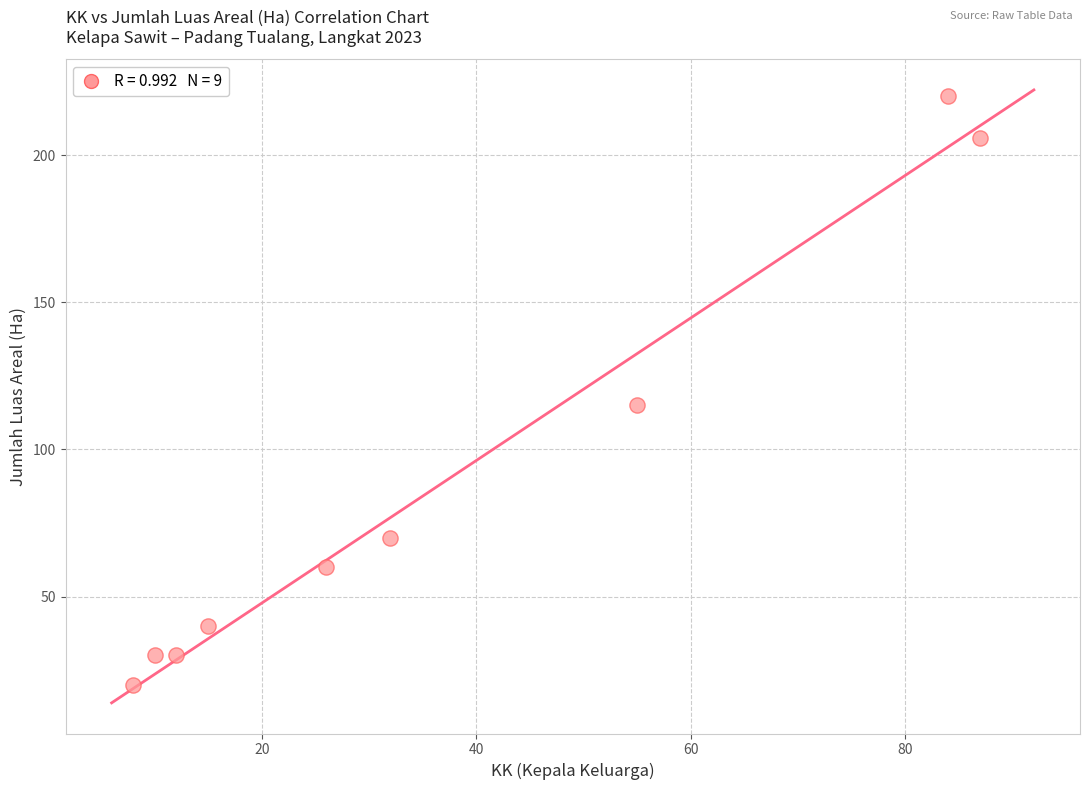

What Y value in the scatter plot is closest to 120?

115